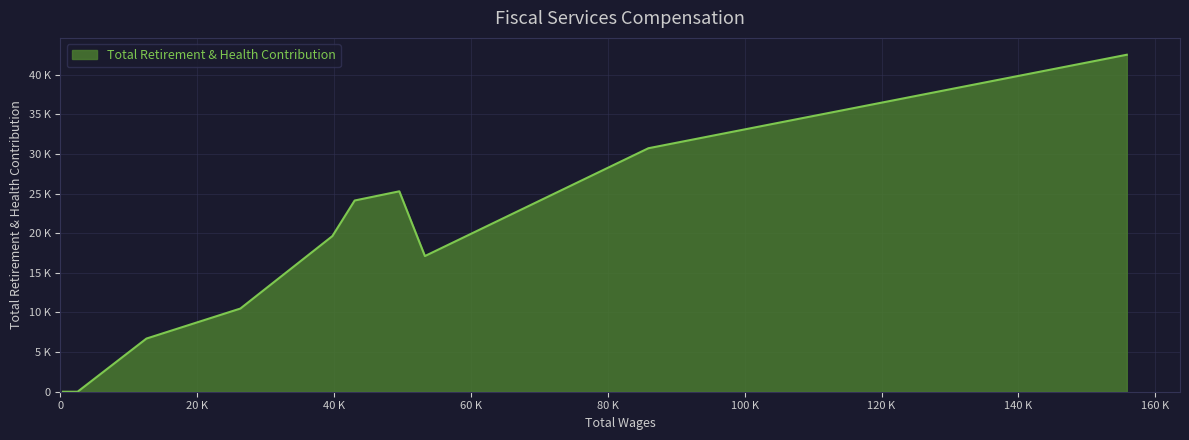

Does the chart display data point markers on the line(s)?

No